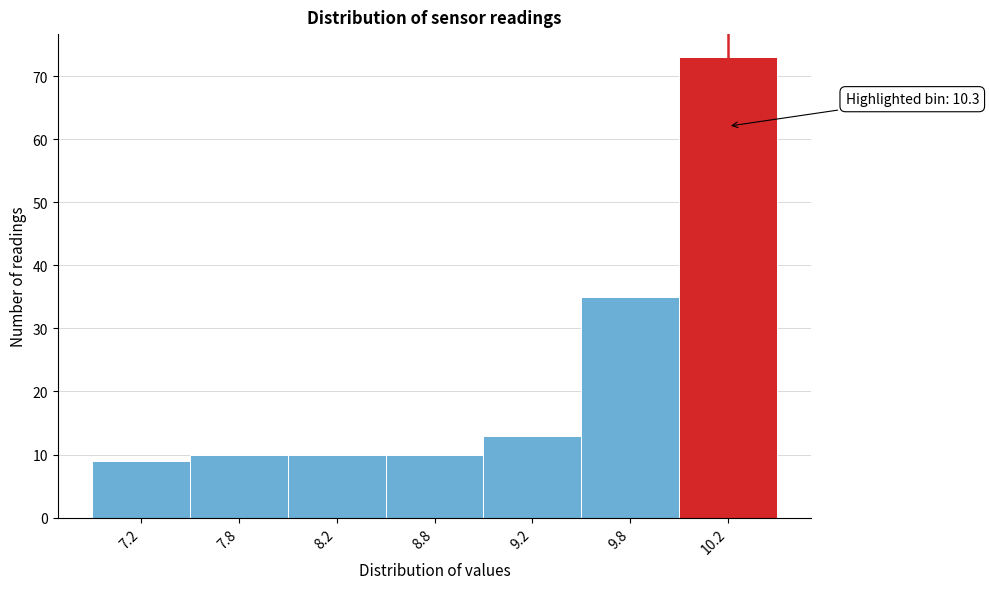

Reading left to right, extract all data points from this chart.

9	10	10	10	13	35	73